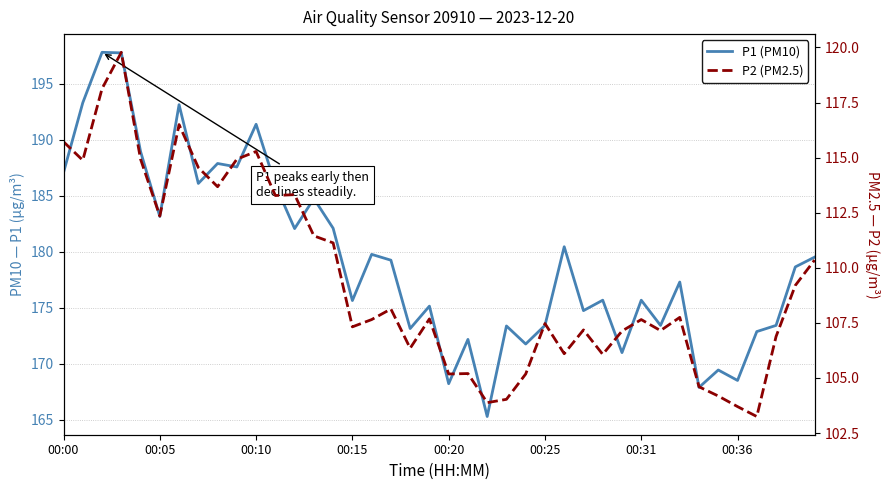

Which series has the widest spread of values?

P1 (PM10)